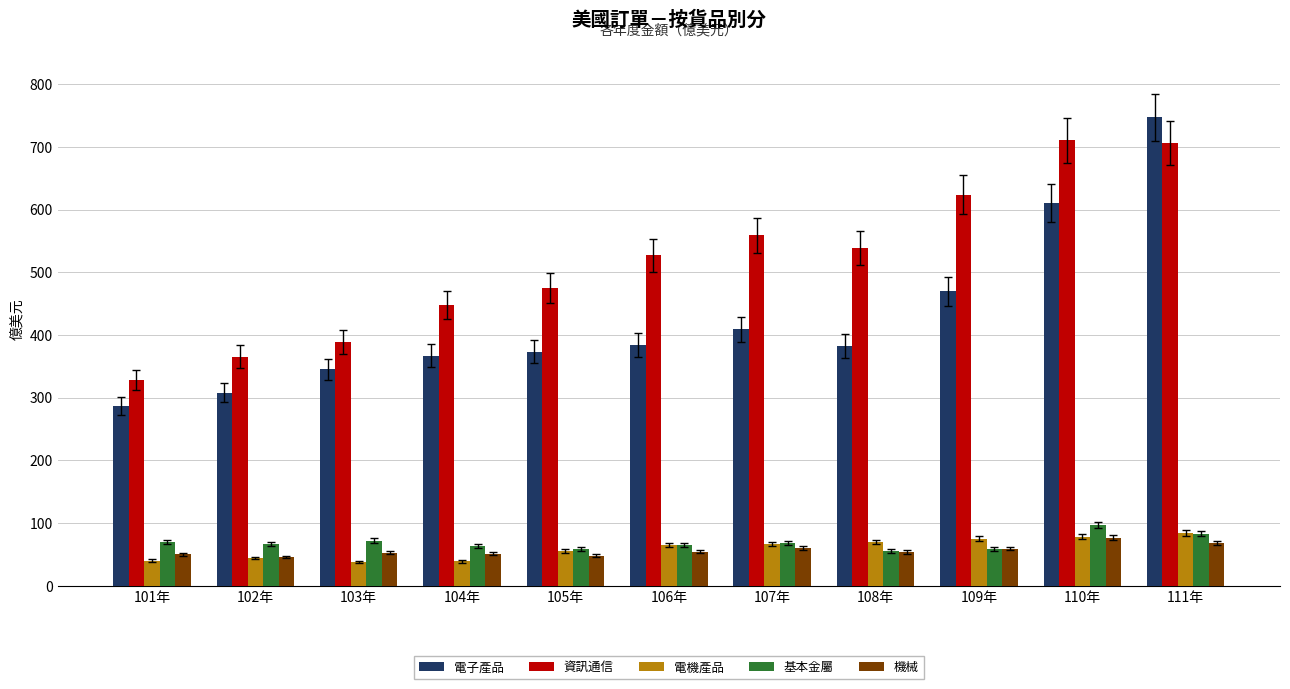

What is the maximum value shown in the chart?

747.4